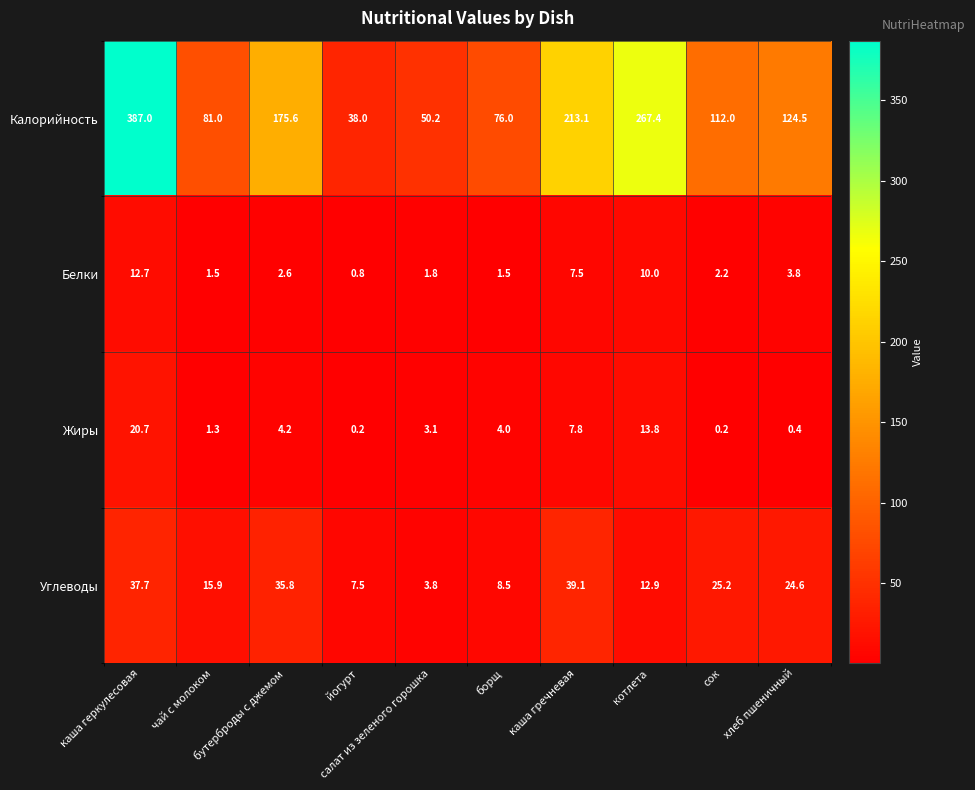

List the series in order of their peak value, lowest first.

Белки, Жиры, Углеводы, Калорийность